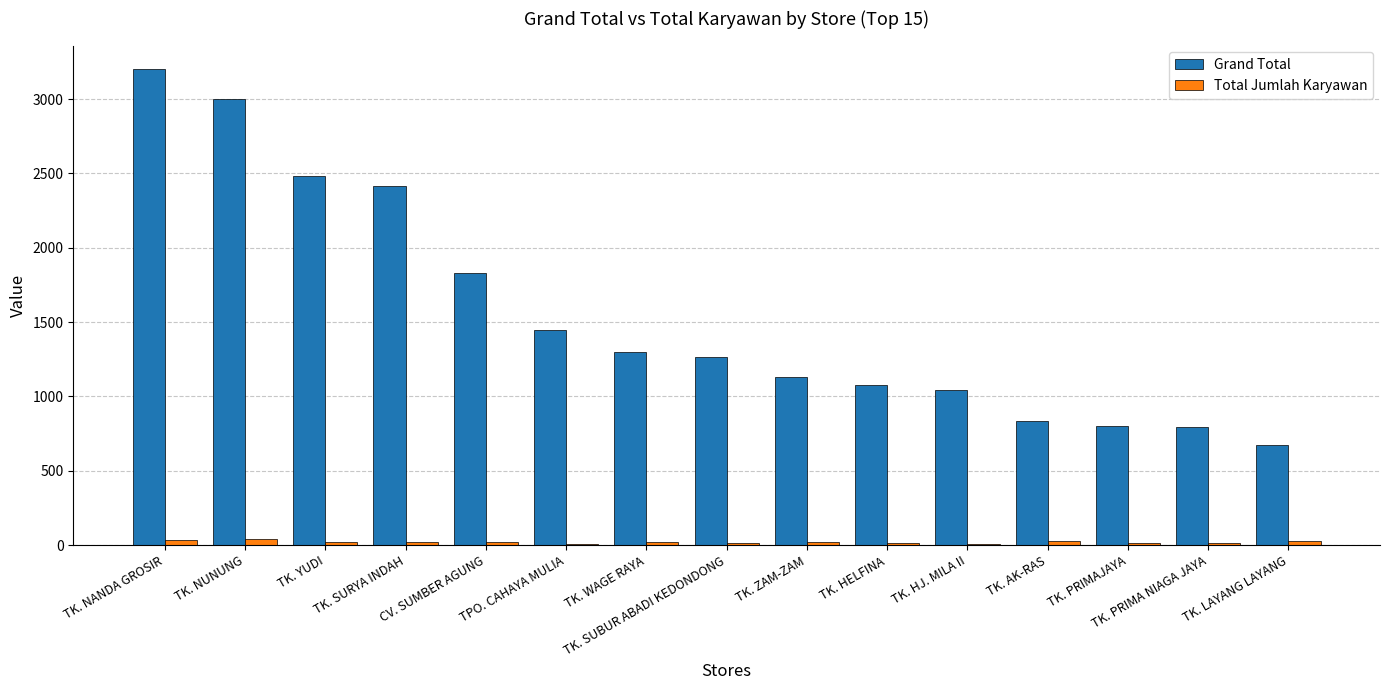

At which label is Grand Total closest to 1937?

CV. SUMBER AGUNG